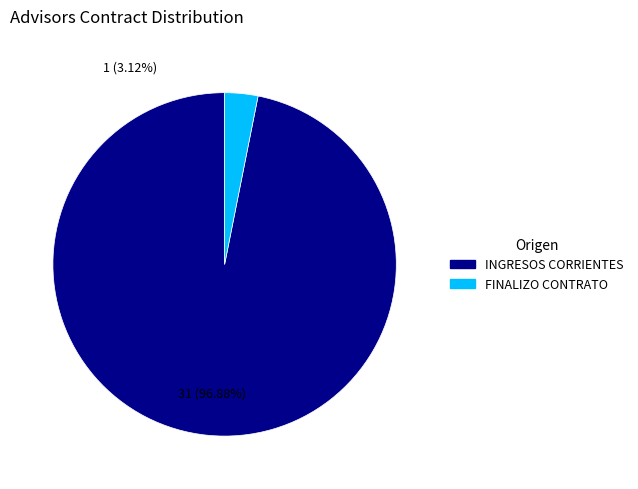

How many segments does this pie chart have?

2